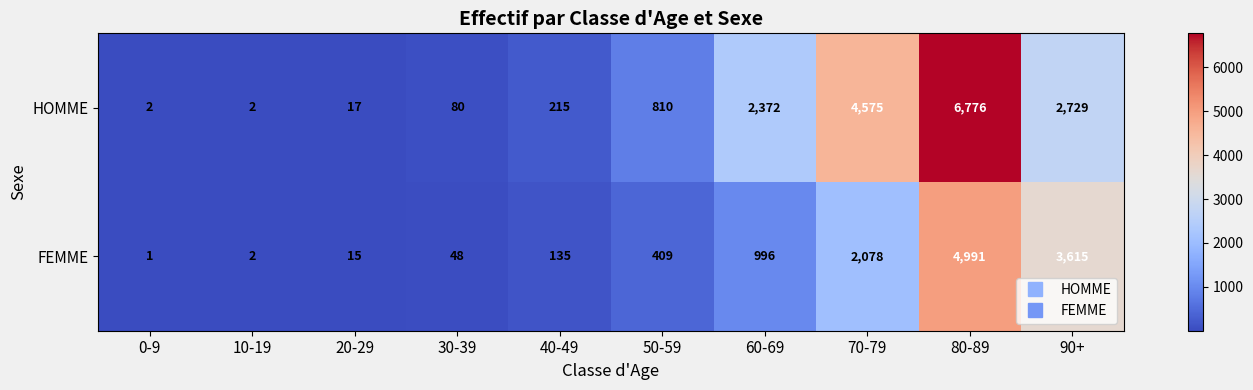

Reading left to right, list all the values displayed in this chart.

HOMME: 0-9=2	10-19=2	20-29=17	30-39=80	40-49=215	50-59=810	60-69=2372	70-79=4575	80-89=6776	90+=2729
FEMME: 0-9=1	10-19=2	20-29=15	30-39=48	40-49=135	50-59=409	60-69=996	70-79=2078	80-89=4991	90+=3615